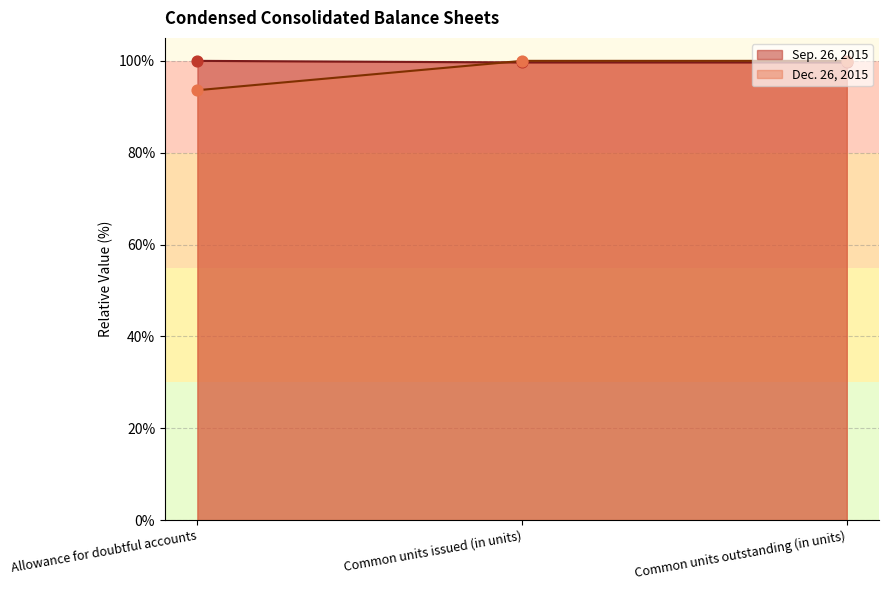

What is the total value across all series at Common units issued (in units)?

199.6